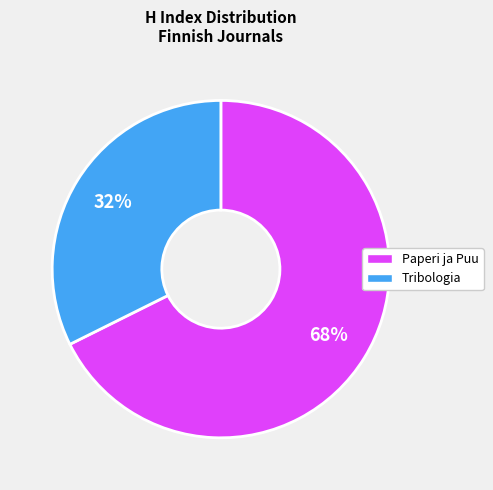

Which slice is the largest?

Paperi ja Puu